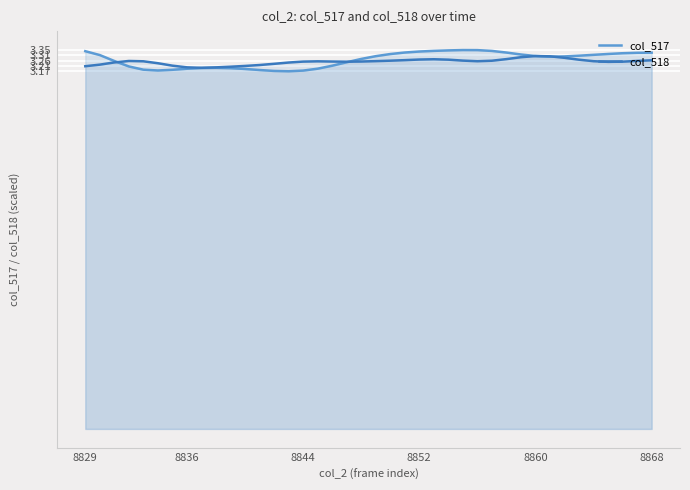

In col_518, how many points are lower than both neighbors (excluding endpoints)?

4